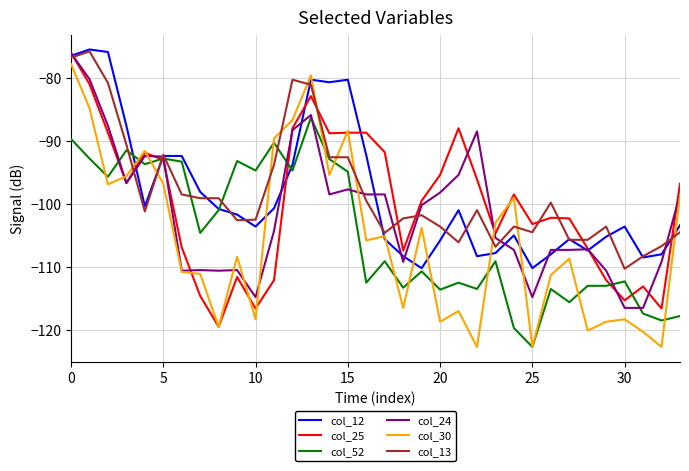

Which series has the widest spread of values?

col_30